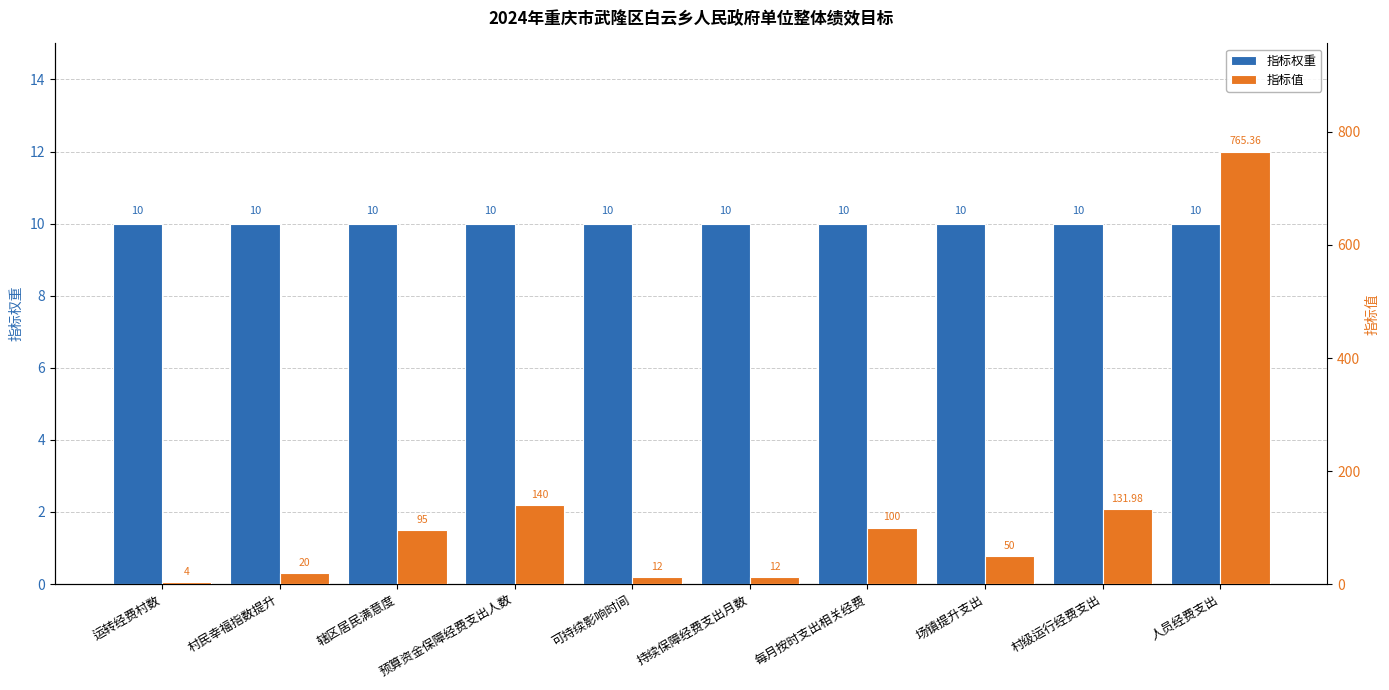

Which has a higher value, 持续保障经费支出月数 or 人员经费支出?

持续保障经费支出月数